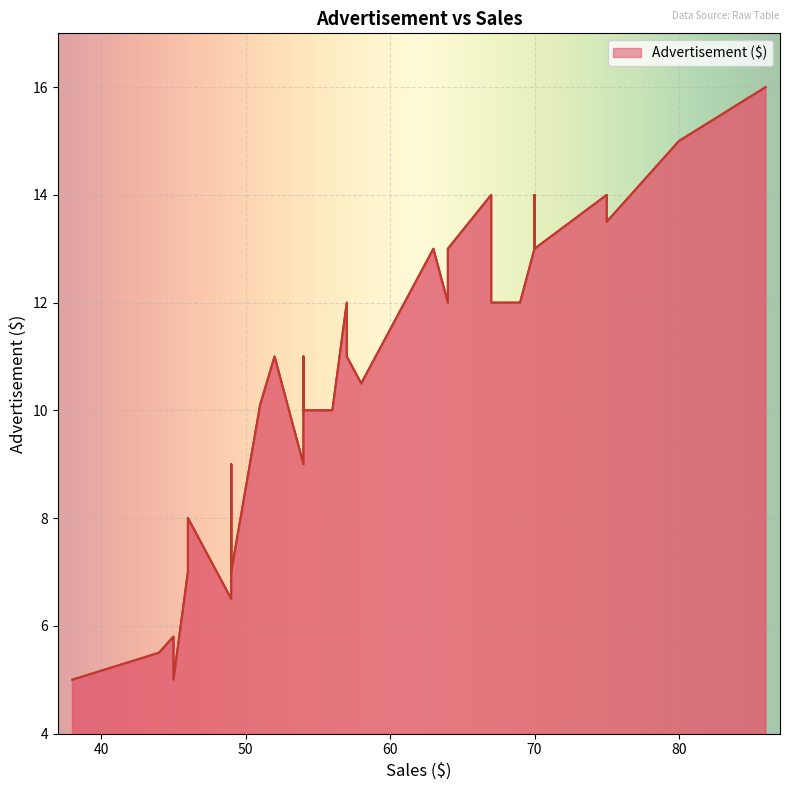

Rank the categories by value from highest to lowest.

86, 80, 67, 75, 70, 75, 70, 64, 63, 67, 64, 70, 70, 64, 61, 61, 61, 69, 57, 67, 54, 52, 57, 58, 51, 54, 54, 56, 53, 54, 49, 46, 49, 49, 46, 49, 45, 44, 38, 45